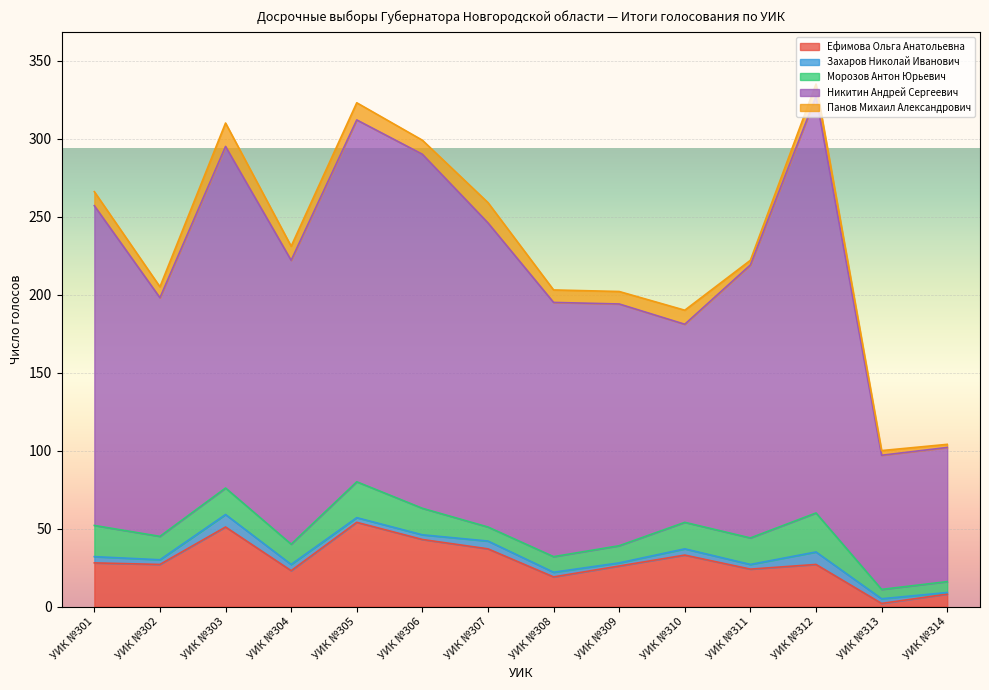

Reading right to left, list all the values displayed in this chart.

Ефимова Ольга Анатольевна: УИК №314=8	УИК №313=2	УИК №312=27	УИК №311=24	УИК №310=33	УИК №309=26	УИК №308=19	УИК №307=37	УИК №306=43	УИК №305=54	УИК №304=23	УИК №303=51	УИК №302=27	УИК №301=28
Захаров Николай Иванович: УИК №314=1	УИК №313=3	УИК №312=8	УИК №311=3	УИК №310=4	УИК №309=2	УИК №308=3	УИК №307=5	УИК №306=3	УИК №305=3	УИК №304=4	УИК №303=8	УИК №302=3	УИК №301=4
Морозов Антон Юрьевич: УИК №314=7	УИК №313=6	УИК №312=25	УИК №311=17	УИК №310=17	УИК №309=11	УИК №308=10	УИК №307=9	УИК №306=17	УИК №305=23	УИК №304=13	УИК №303=17	УИК №302=15	УИК №301=20
Никитин Андрей Сергеевич: УИК №314=86	УИК №313=86	УИК №312=267	УИК №311=175	УИК №310=127	УИК №309=155	УИК №308=163	УИК №307=195	УИК №306=227	УИК №305=232	УИК №304=182	УИК №303=219	УИК №302=153	УИК №301=205
Панов Михаил Александрович: УИК №314=2	УИК №313=3	УИК №312=8	УИК №311=3	УИК №310=9	УИК №309=8	УИК №308=8	УИК №307=13	УИК №306=9	УИК №305=11	УИК №304=9	УИК №303=15	УИК №302=7	УИК №301=9